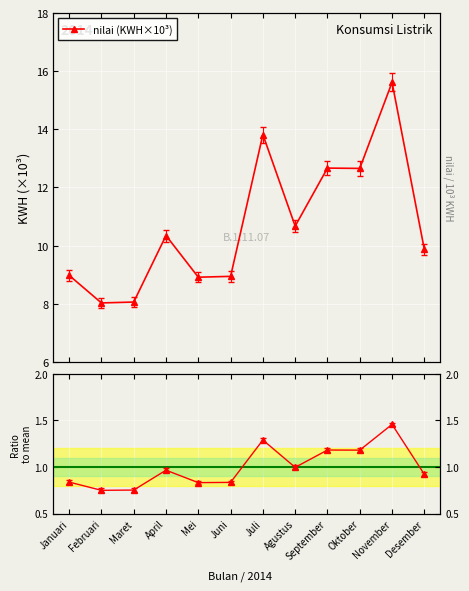

Between Oktober and Maret, which is larger?

Oktober